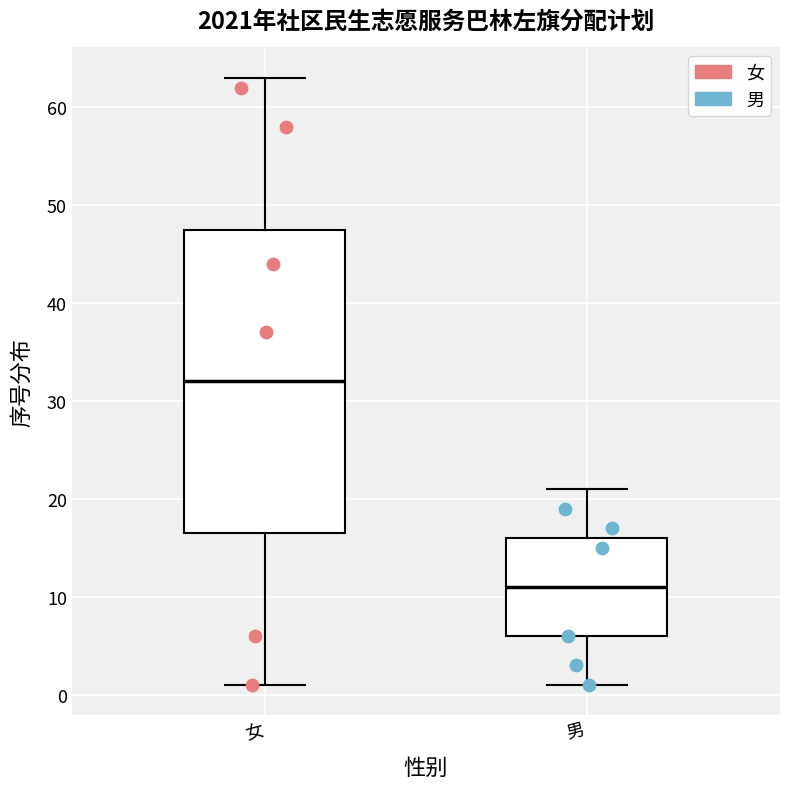

Reading left to right, read every box against the y-axis: the position of its median line, the range the box covers, and the ends of its whiskers. The values are not printed on the chart, so give them approximately, as read against the axis.

女: median 32, box 17 to 48, whiskers 1 to 63
男: median 11, box 6 to 16, whiskers 1 to 21